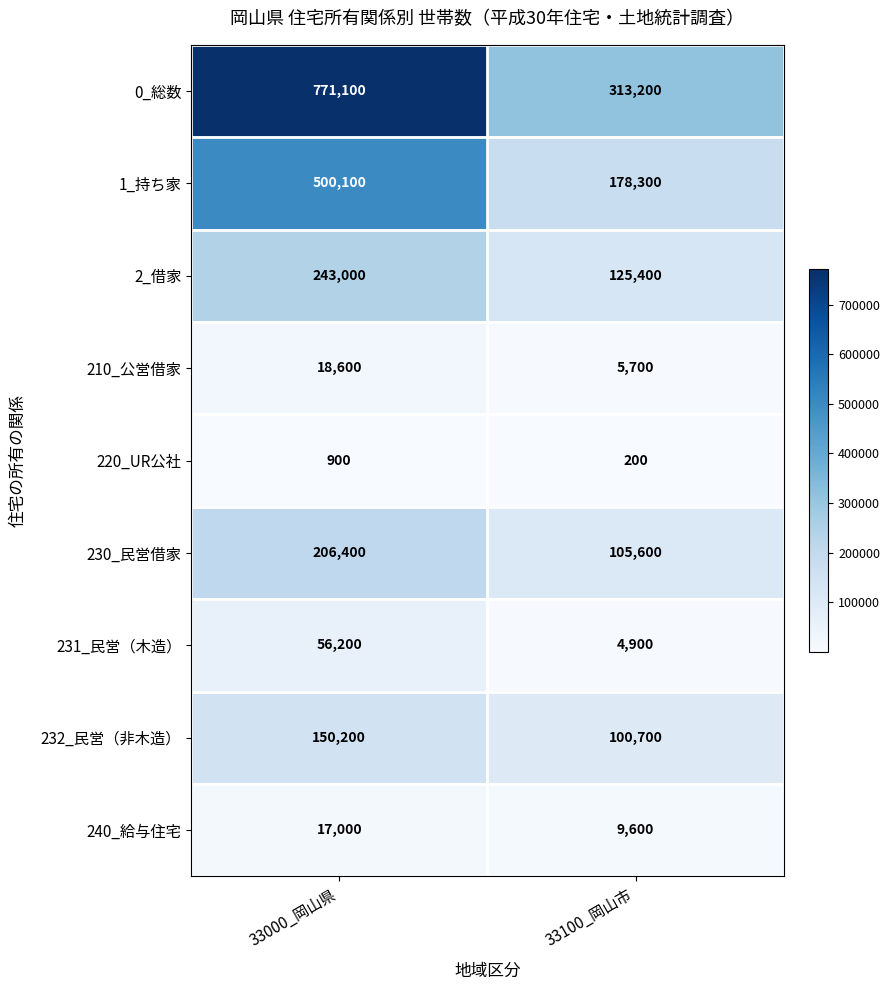

What is the sum of all 1_持ち家 values?

678400